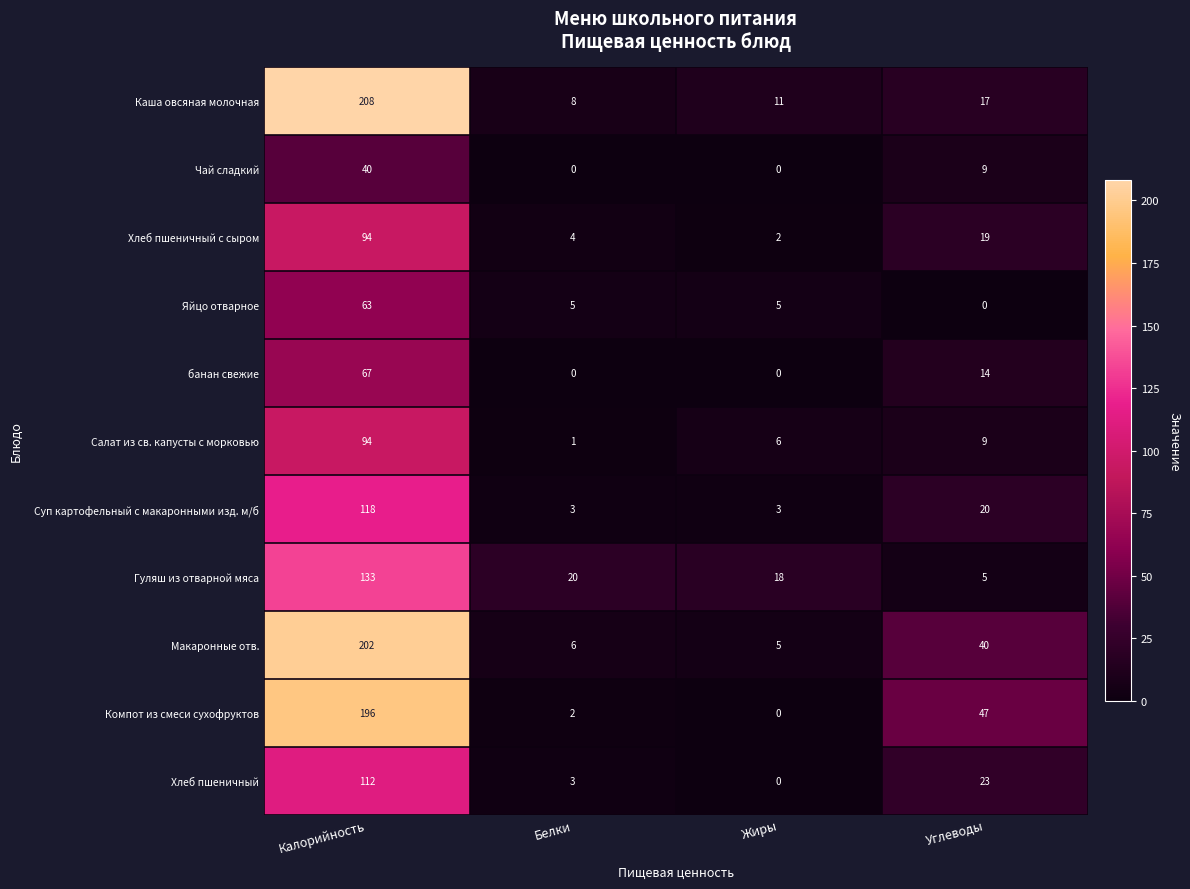

Is the value of Чай сладкий at Углеводы greater than the value of Макаронные отв. at Калорийность?

No